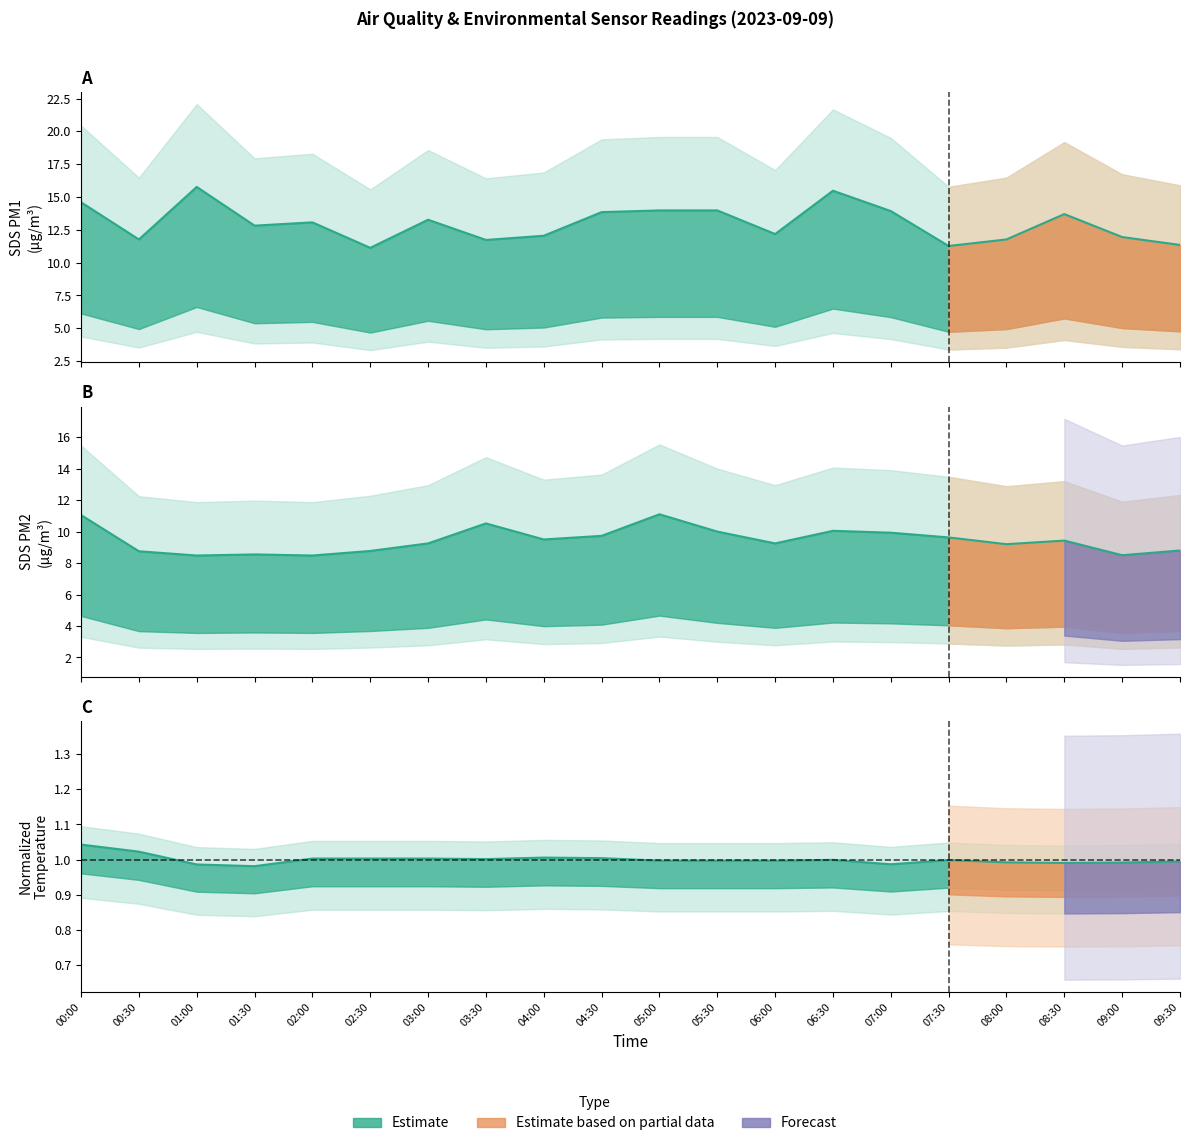

Rank the series at 06:00 from highest to lowest value.

SDS_P1, SDS_P2, BME280_temperature